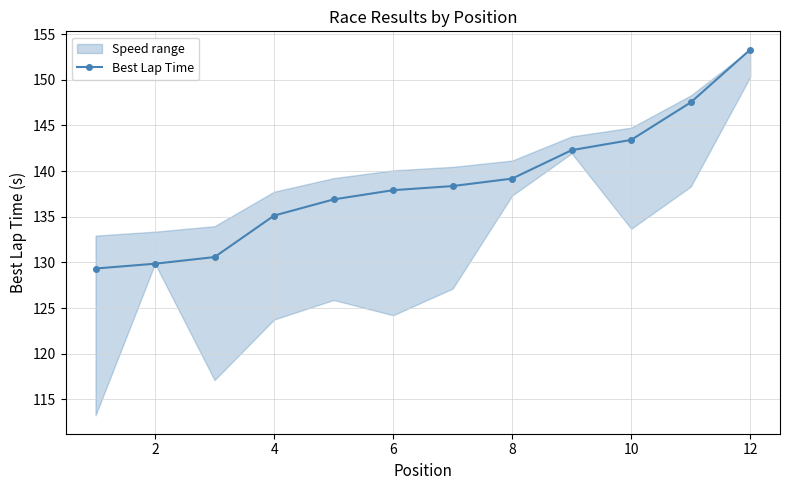

What is the highest value of the Best Lap Time series?

153.3